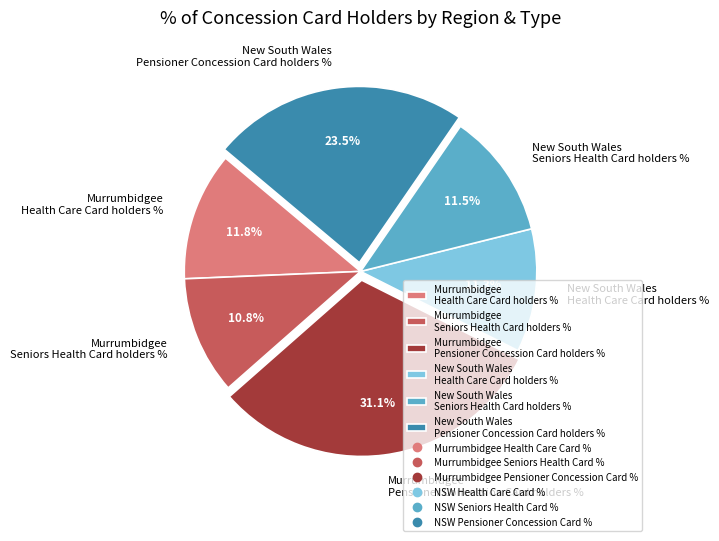

What is the total percentage of New South Wales Pensioner Concession Card holders % and New South Wales Health Care Card holders %?

34.8%